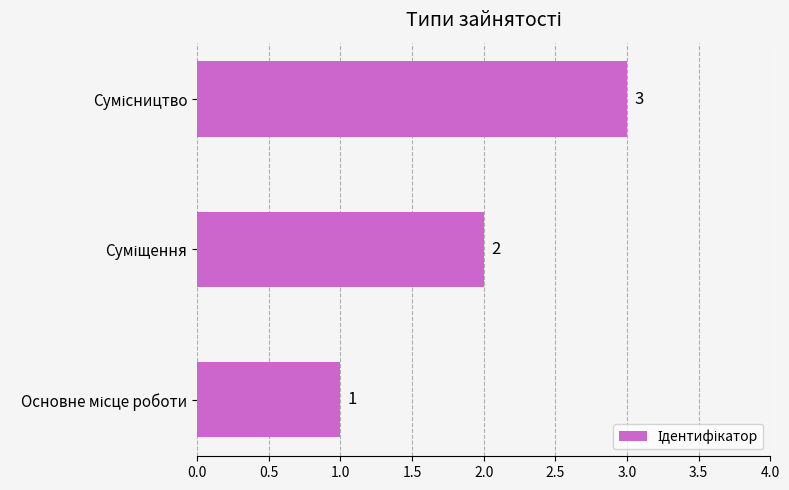

How many categories are shown in the chart?

3